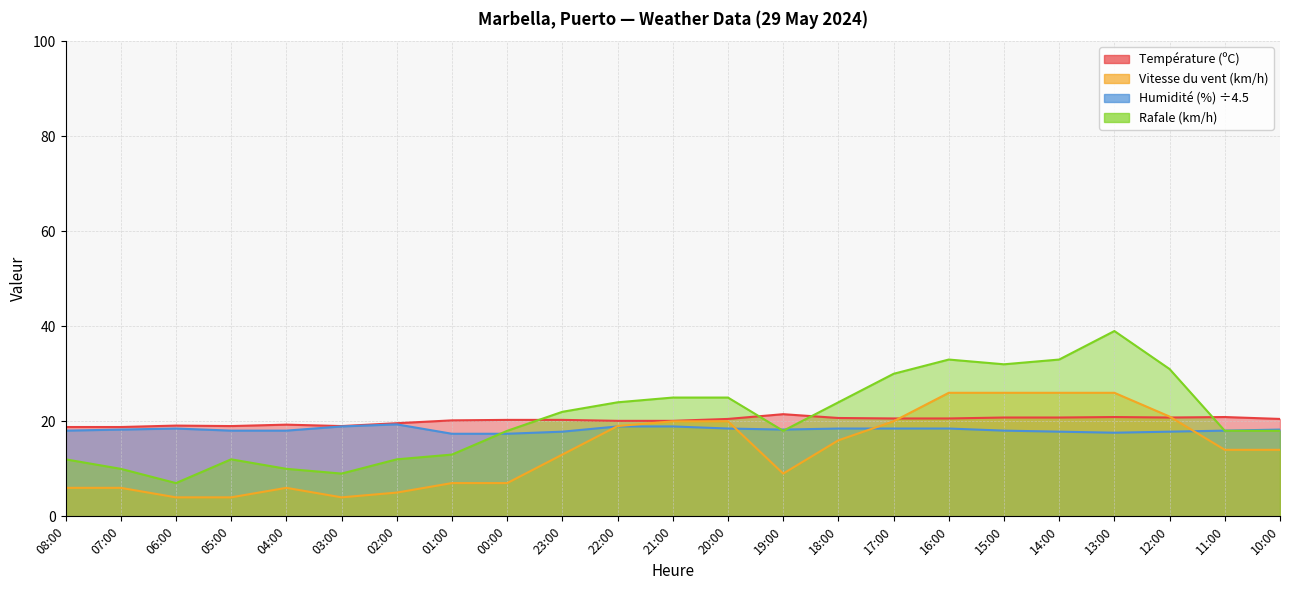

How many interior local peaks does the Humidité (%) series have?

2